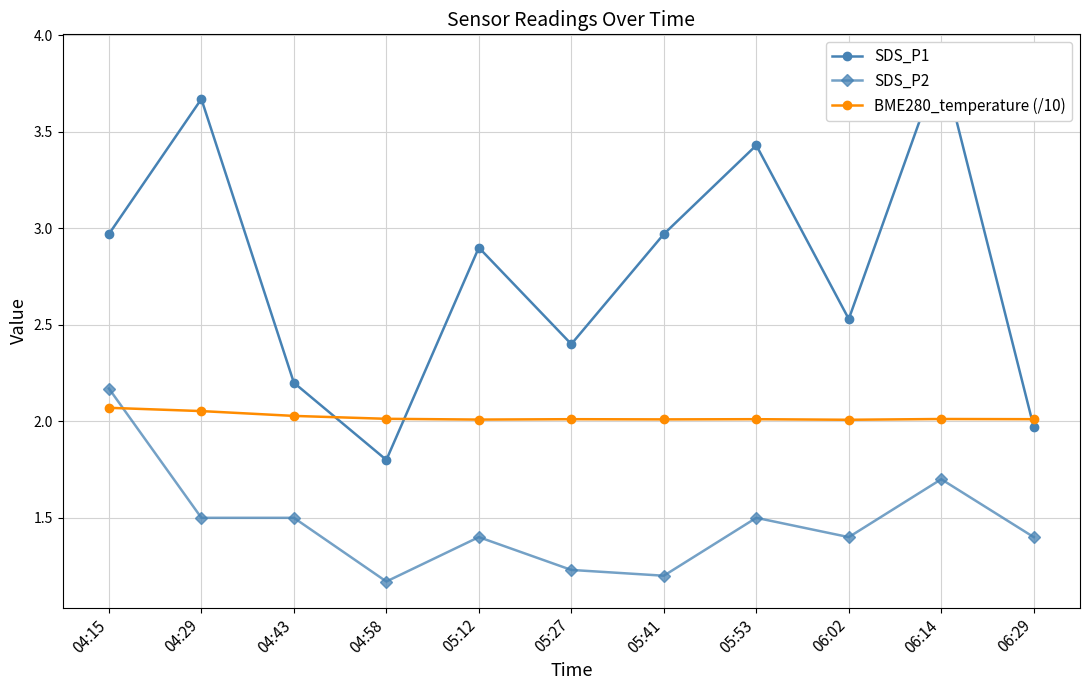

What is the sum of all SDS_P2 values?

16.2